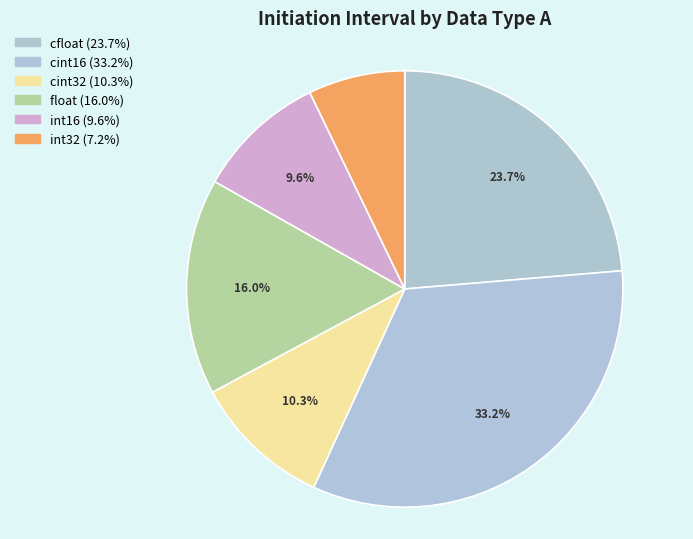

Count the number of slices in the pie.

6